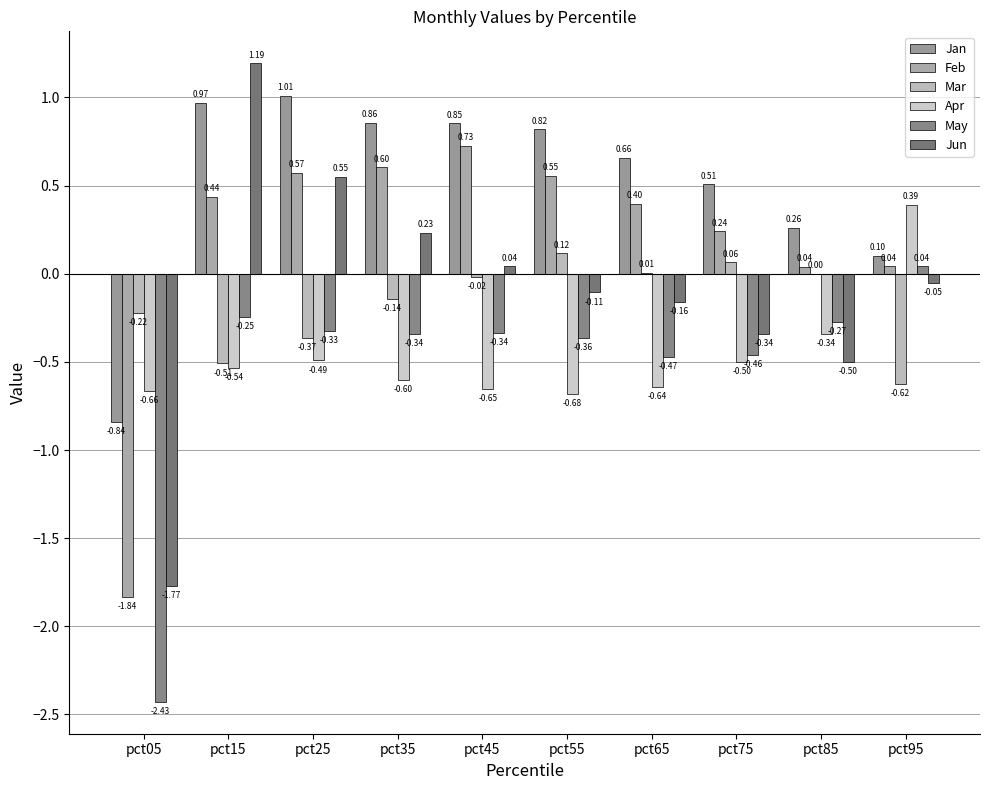

Which series has the largest total across all categories?

Jan